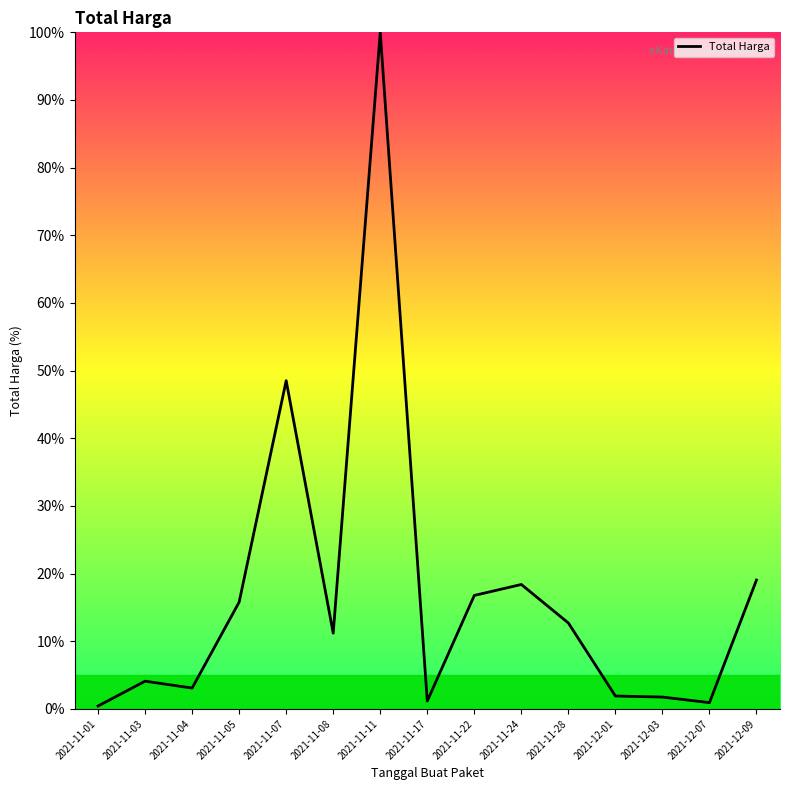

Where is the data nearest to the value 50?

2021-11-07